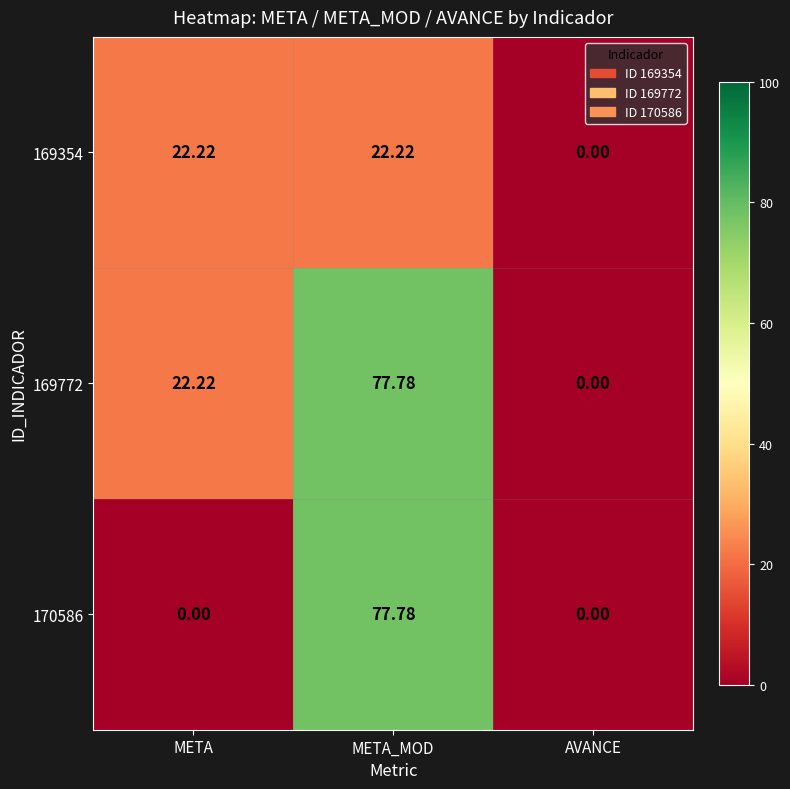

At how many categories does at least one series exceed 3?

2